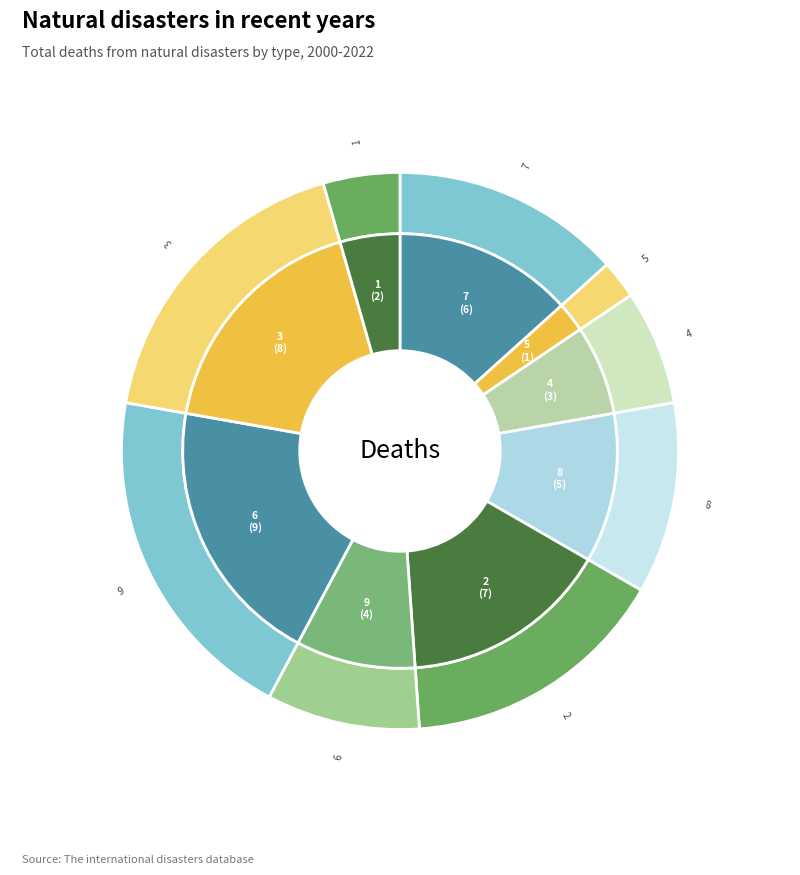

Is 7 the majority of the pie?

No